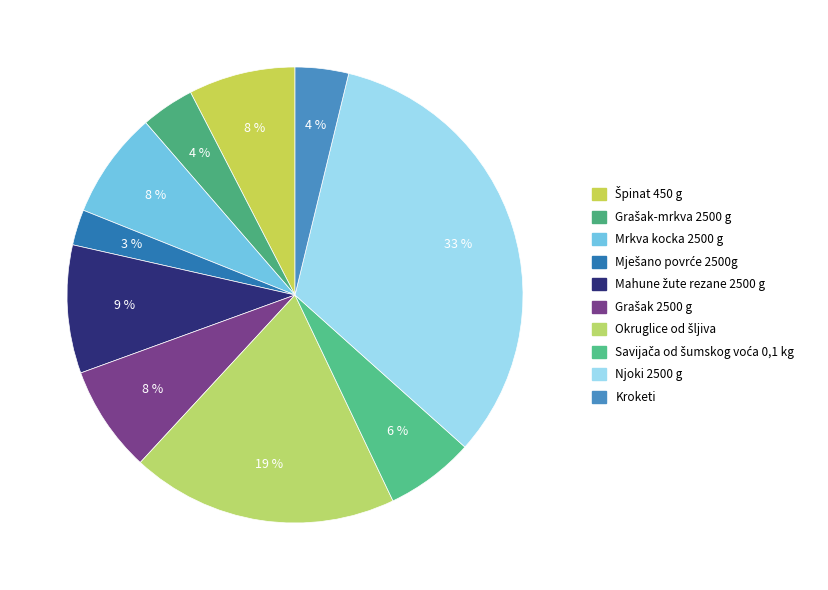

How many segments does this pie chart have?

10